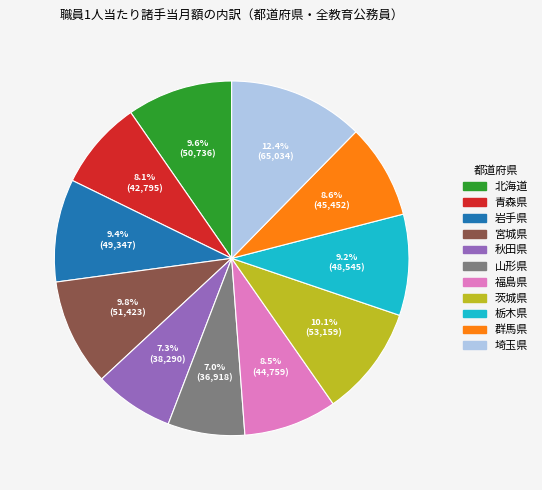

Which slice is the largest?

埼玉県